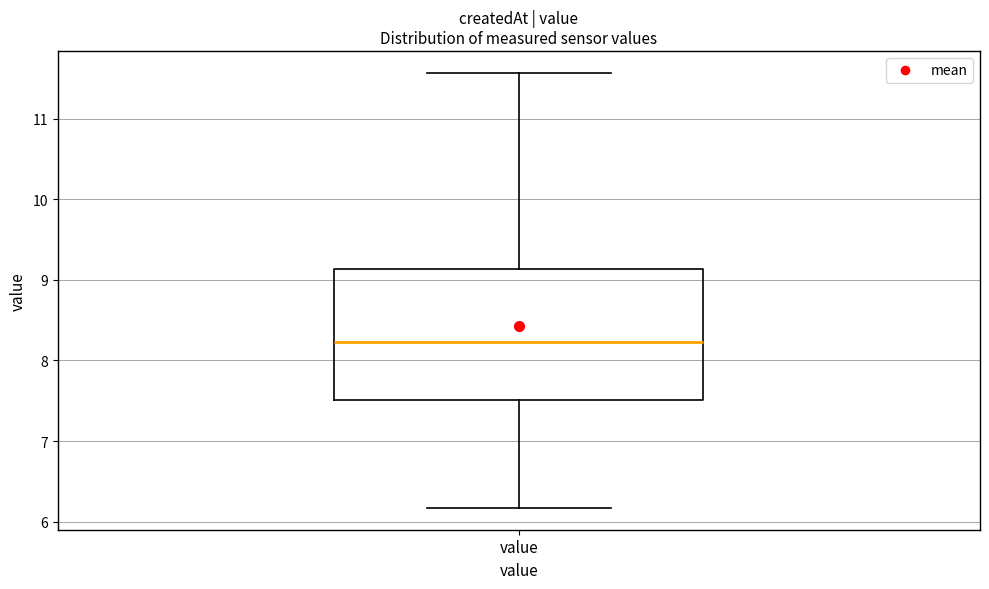

Transcribe this box plot: give where the median line is, the range the box spans, and where the two whiskers end, as read against the y-axis. The values are not printed on the chart, so give them approximately, as read against the axis.

median 8.2, box 7.5 to 9.1, whiskers 6.2 to 11.6